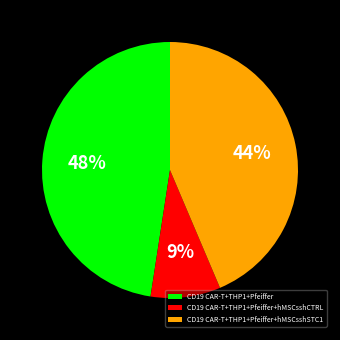

Rank the categories by value from highest to lowest.

CD19 CAR-T+THP1+Pfeiffer, CD19 CAR-T+THP1+Pfeiffer+hMSCsshSTC1, CD19 CAR-T+THP1+Pfeiffer+hMSCsshCTRL